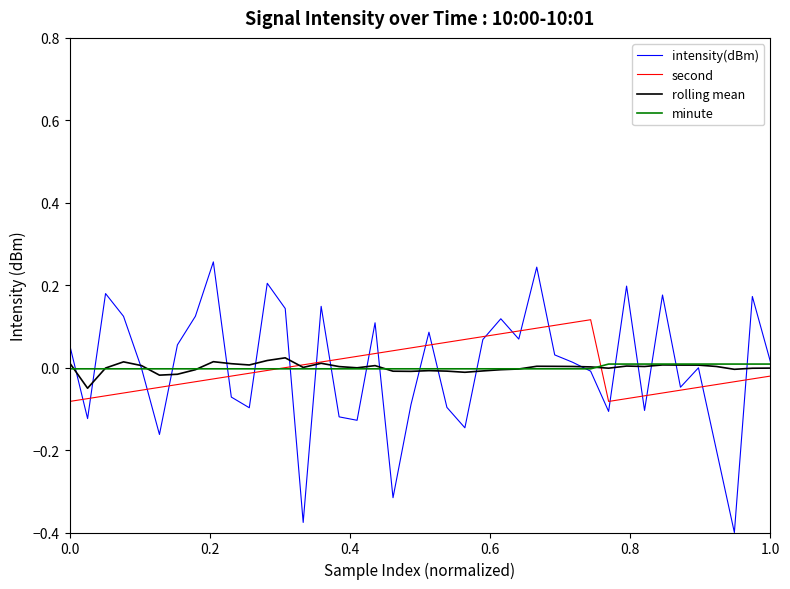

Which series has the largest range (max minus min)?

intensity(dBm)